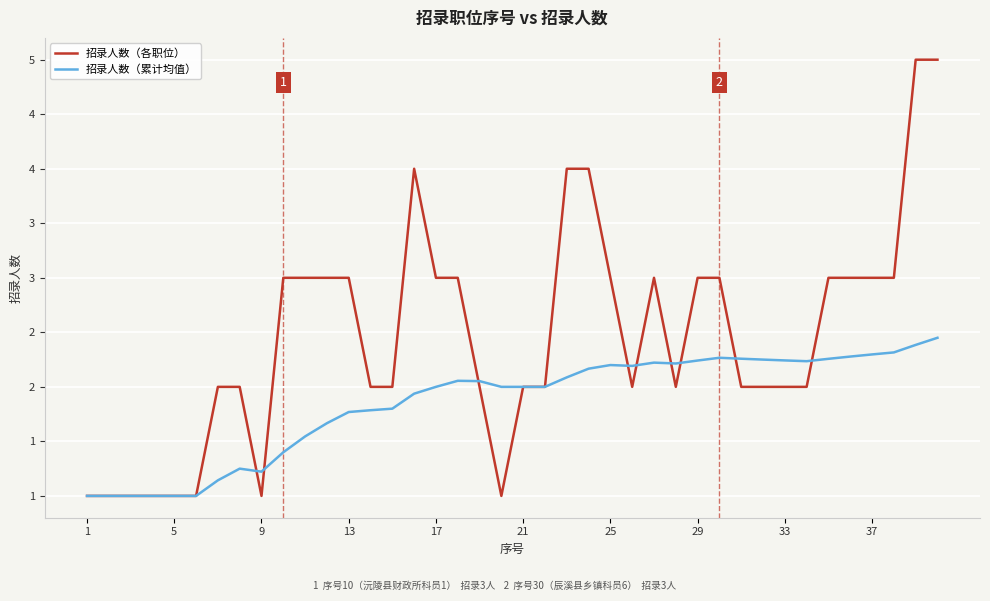

List the series in order of their peak value, lowest first.

招录人数（累计均值）, 招录人数（各职位）